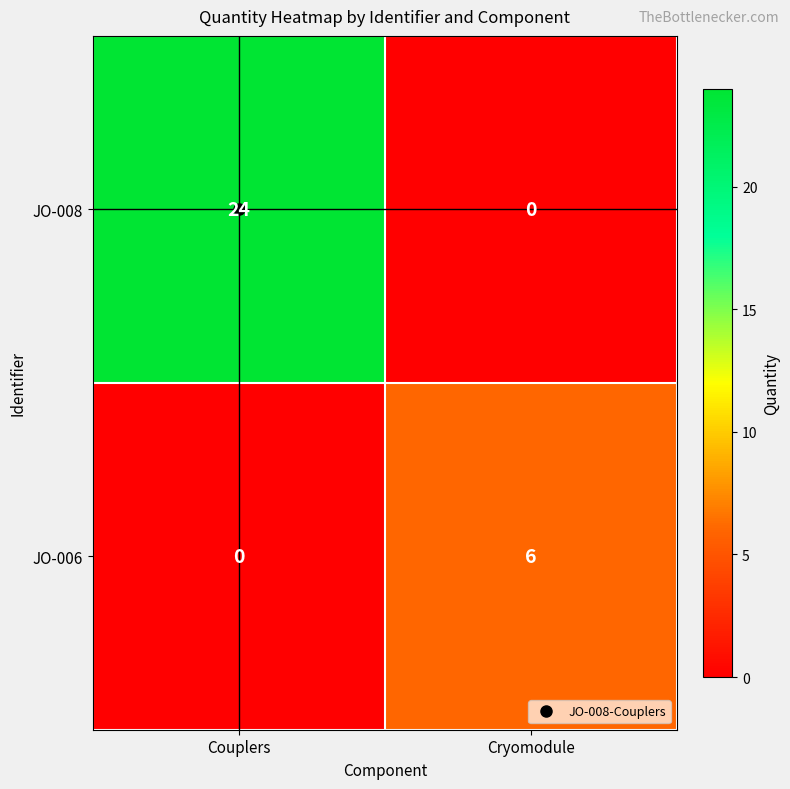

Read the JO-006 value at Cryomodule.

6